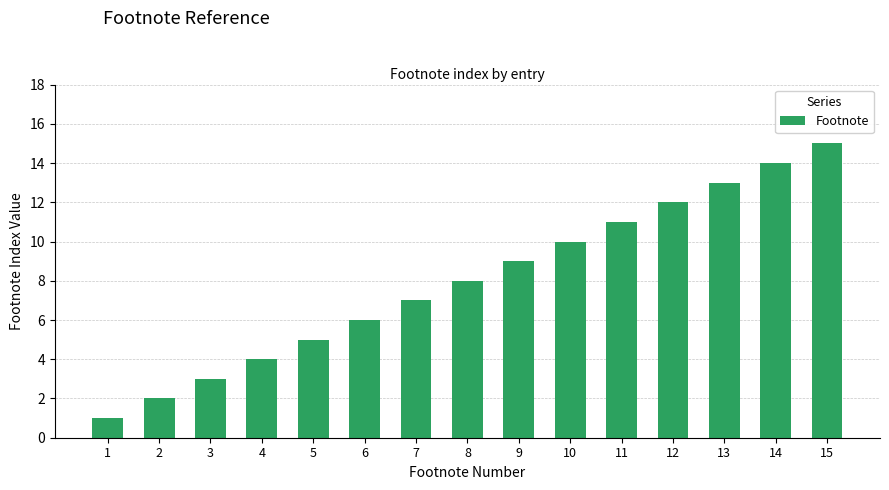

The chart shows a value of 5 at 5. True or false?

True